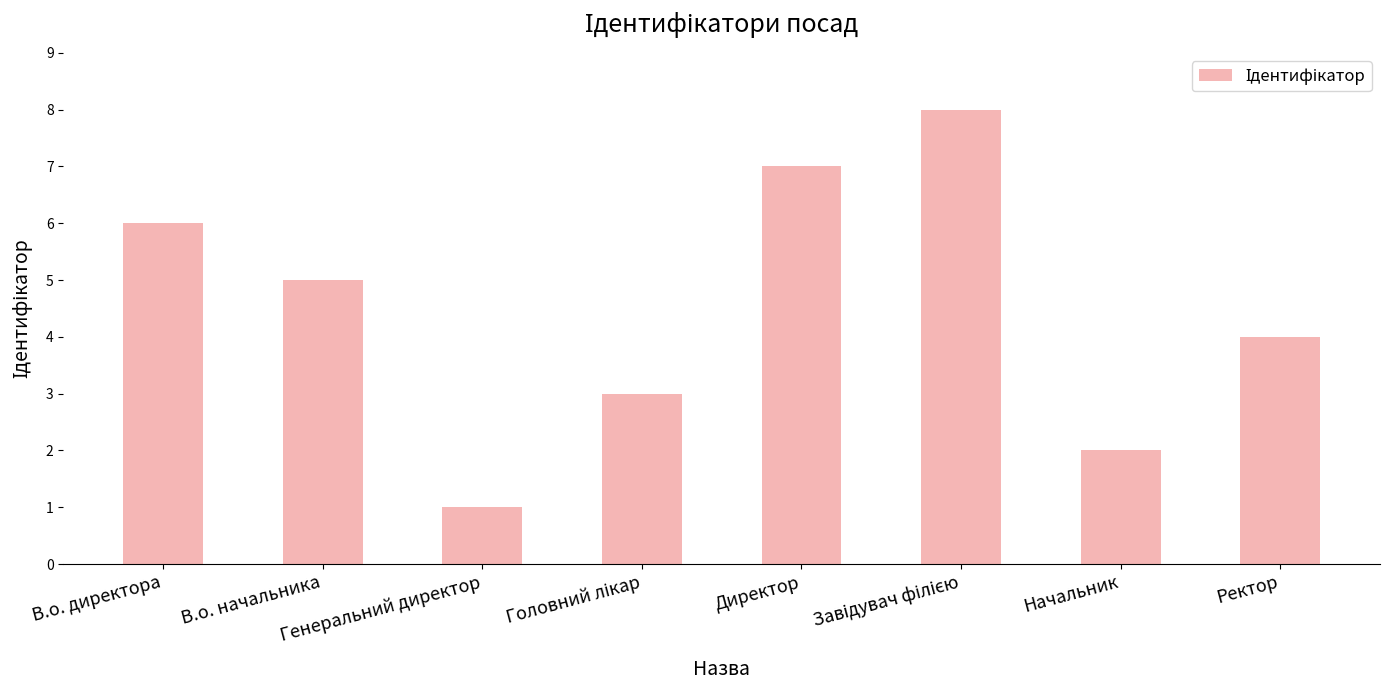

What is the smallest value displayed?

1